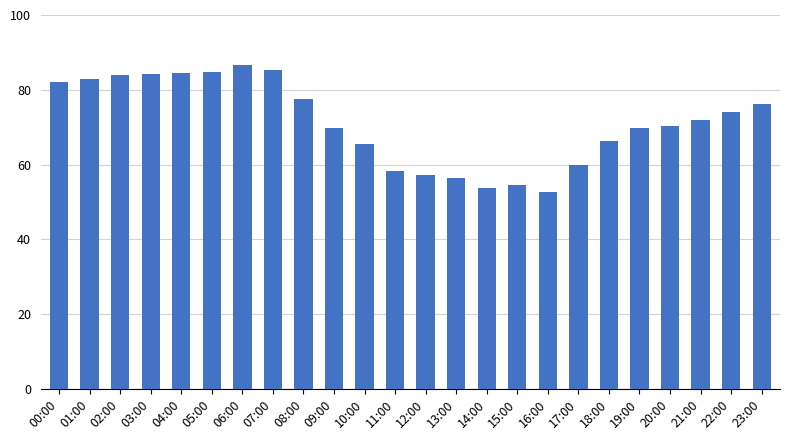

Between 01:00 and 08:00, which is larger?

01:00